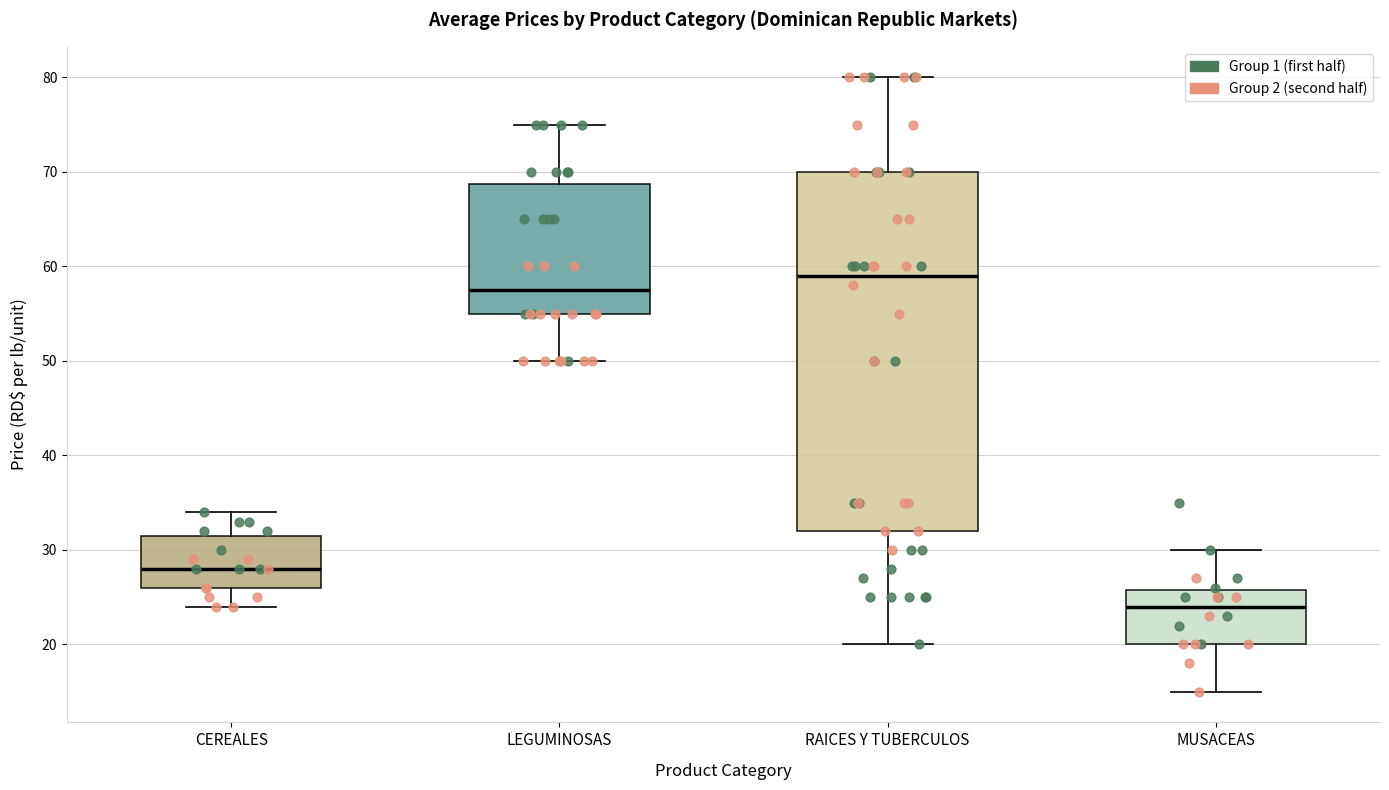

Reading left to right, transcribe this box plot: for each box, give where its median line is, the range the box spans, and where its two whiskers end, as read against the y-axis. The values are not printed on the chart, so give them approximately, as read against the axis.

CEREALES: median 28, box 26 to 32, whiskers 24 to 34
LEGUMINOSAS: median 58, box 55 to 69, whiskers 50 to 75
RAICES Y TUBERCULOS: median 59, box 32 to 70, whiskers 20 to 80
MUSACEAS: median 24, box 20 to 26, whiskers 15 to 30